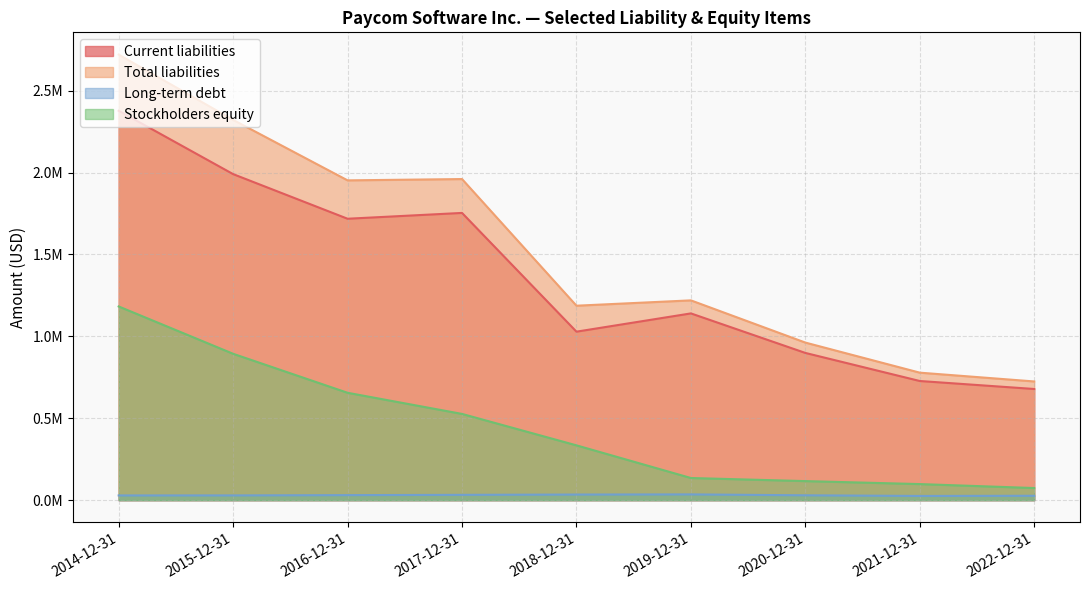

What is the value of the Total liabilities point at the 5th from the left?

1187173